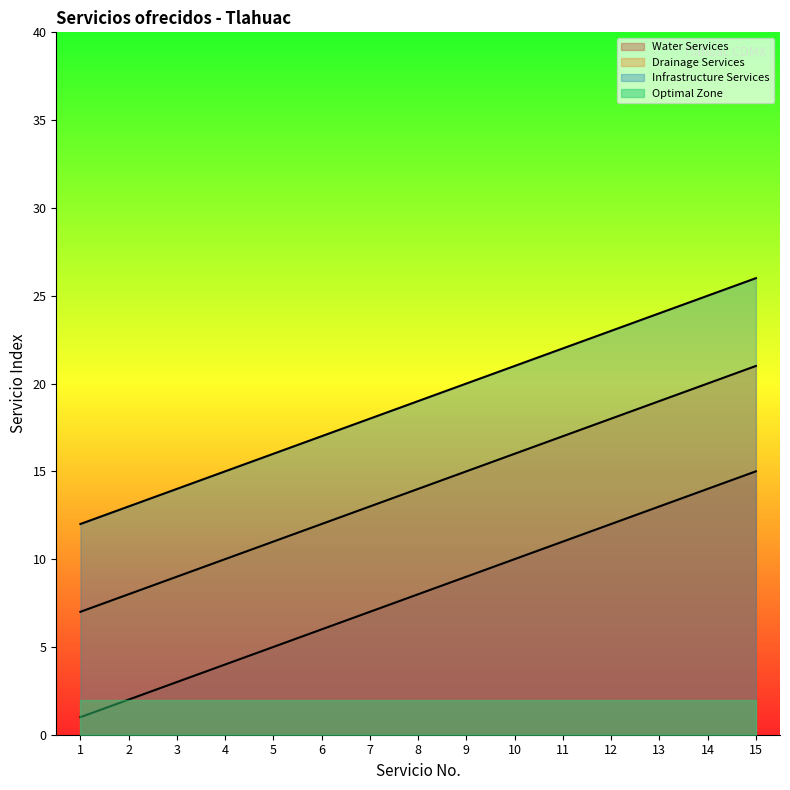

Which series has the largest total across all categories?

Infrastructure Services